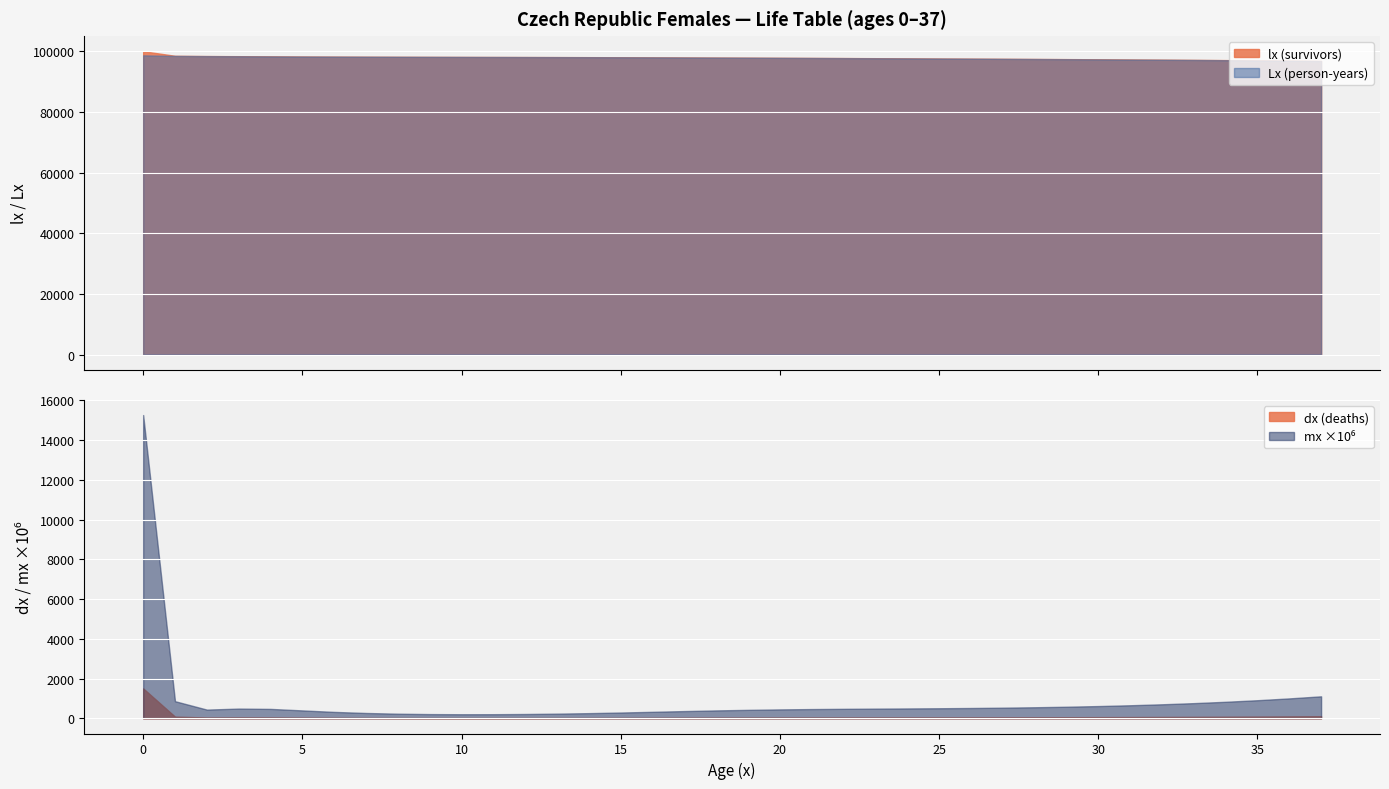

What is the highest value of the Lx (person-years) series?

98644.5